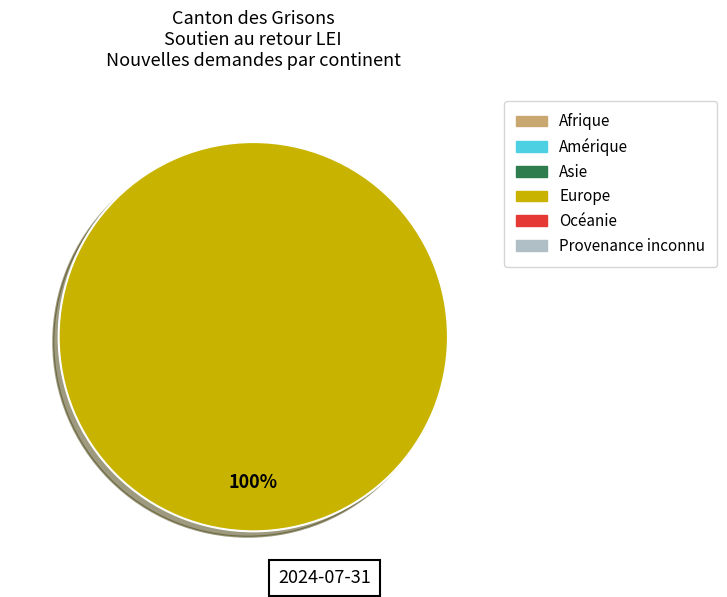

Is there a majority slice in this chart?

Yes